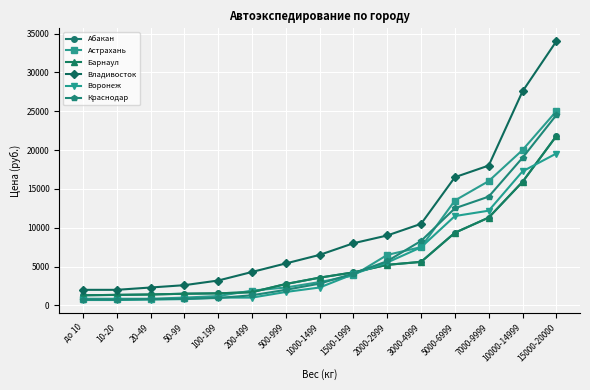

How many lines are shown in the chart?

6